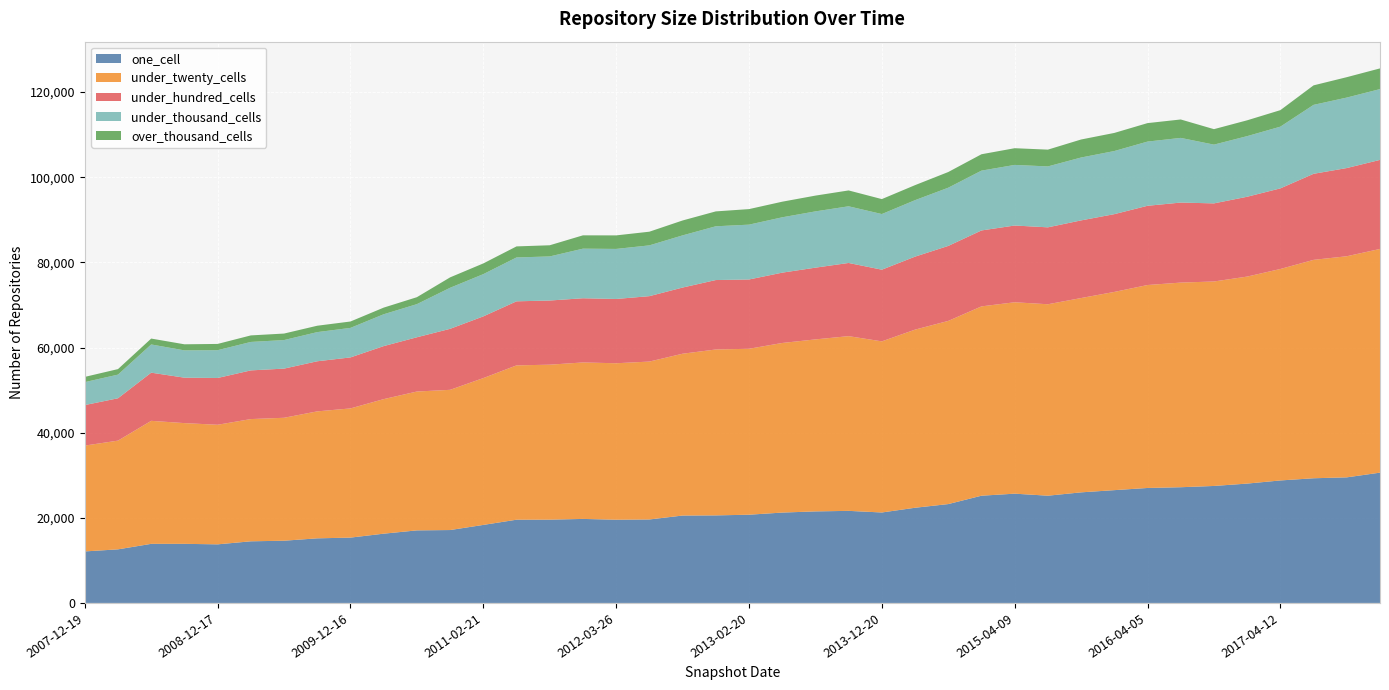

Reading right to left, extract all data points from this chart.

one_cell: 30607	29502	29288	28774	28037	27480	27182	27007	26496	25978	25192	25668	25191	23223	22359	21249	21630	21502	21228	20724	20565	20529	19609	19549	19737	19563	19552	18328	17124	17044	16271	15346	15175	14617	14477	13764	13883	13882	12587	12101
under_twenty_cells: 52549	51941	51304	49676	48628	48033	48072	47674	46564	45646	44972	44963	44472	43027	41844	40197	41044	40406	39840	38983	38972	38014	37091	36755	36757	36406	36252	34491	32938	32618	31607	30349	29826	28879	28714	28090	28360	28895	25542	24862
under_hundred_cells: 20920	20720	20218	18938	18753	18347	18800	18616	18271	18242	18070	18030	17840	17618	17148	16840	17191	16854	16519	16276	16316	15545	15367	15102	15081	15072	15049	14497	14329	12746	12456	11981	11769	11548	11439	10991	10674	11317	9950	9518
under_thousand_cells: 16632	16555	16195	14495	14238	13802	15190	15080	14825	14770	14310	14235	14051	13676	13264	13066	13311	13218	13003	12882	12627	12254	11930	11755	11648	10357	10305	9923	9643	7783	7476	6934	6849	6707	6682	6528	6411	6627	5558	5387
over_thousand_cells: 4863	4791	4581	3880	3720	3635	4328	4340	4254	4232	3943	3926	3847	3684	3530	3516	3726	3706	3665	3651	3498	3502	3211	3180	3130	2623	2597	2516	2445	1634	1563	1502	1501	1530	1534	1470	1430	1383	1295	1231